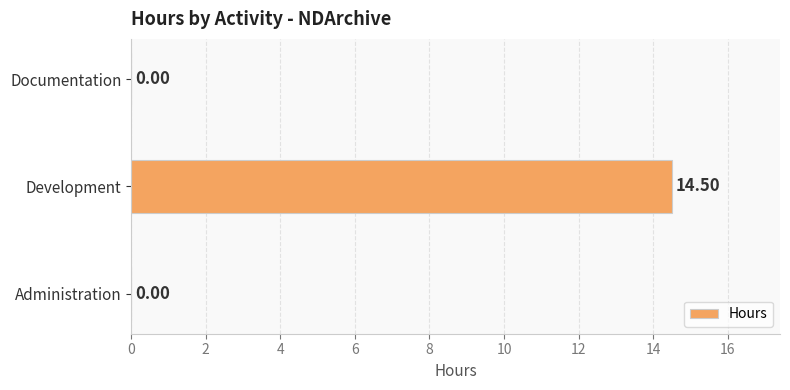

How many distinct data groups are displayed?

1